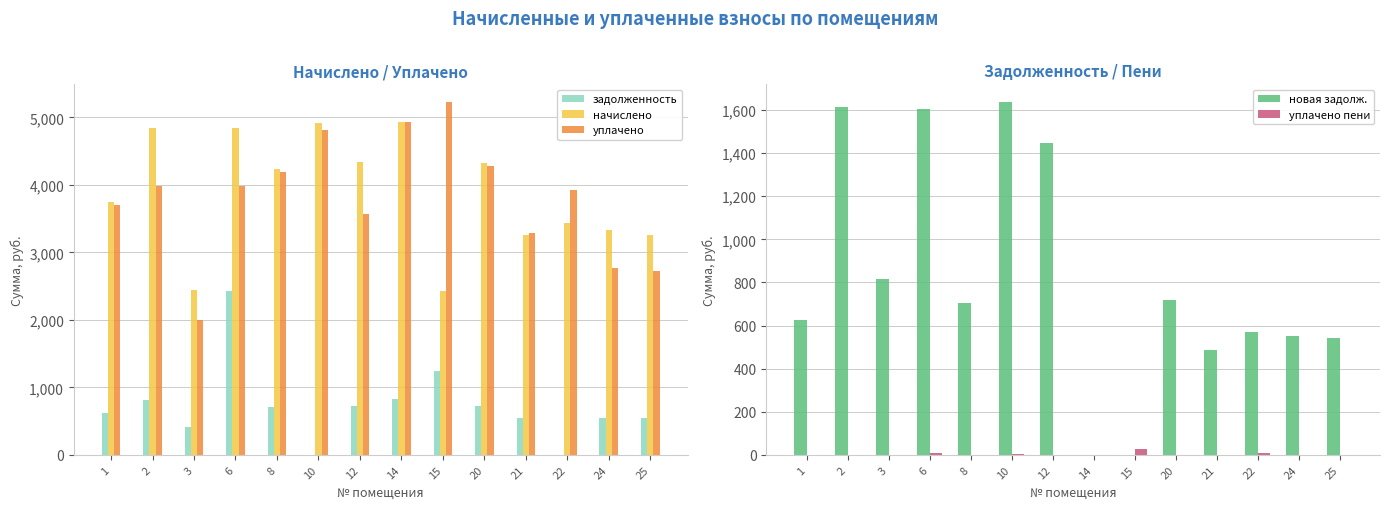

Reading right to left, what are all the values shown in this chart?

задолженность: 544.0	552.5	0.0	544.0	721.2	1238.4	822.4	723.6	0.0	705.6	2423.8	408.0	807.0	623.5
начислено: 3263.9	3325.6	3433.3	3263.9	4326.3	2424.9	4934.4	4341.7	4919.0	4233.9	4842.1	2447.9	4842.1	3741.2
уплачено: 2719.9	2771.7	3922.8	3283.1	4278.4	5227.7	4934.4	3569.0	4808.2	4186.1	3988.0	1993.3	3980.3	3699.0
новая задолж.: 544.0	553.5	572.2	488.0	720.1	0.0	0.0	1448.6	1637.5	705.6	1606.9	816.0	1614.0	623.5
уплачено пени: 0.0	0.0	9.3	0.8	0.1	28.8	0.0	0.0	3.2	0.0	10.2	0.0	0.0	0.0